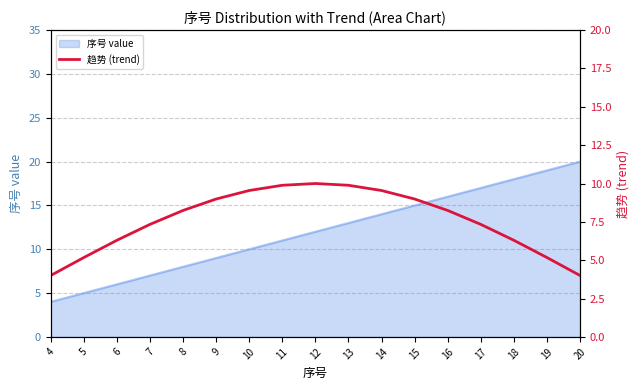

Reading left to right, list all the values displayed in this chart.

4=4.0	5=5.2	6=6.3	7=7.3	8=8.2	9=9.0	10=9.5	11=9.9	12=10.0	13=9.9	14=9.5	15=9.0	16=8.2	17=7.3	18=6.3	19=5.2	20=4.0